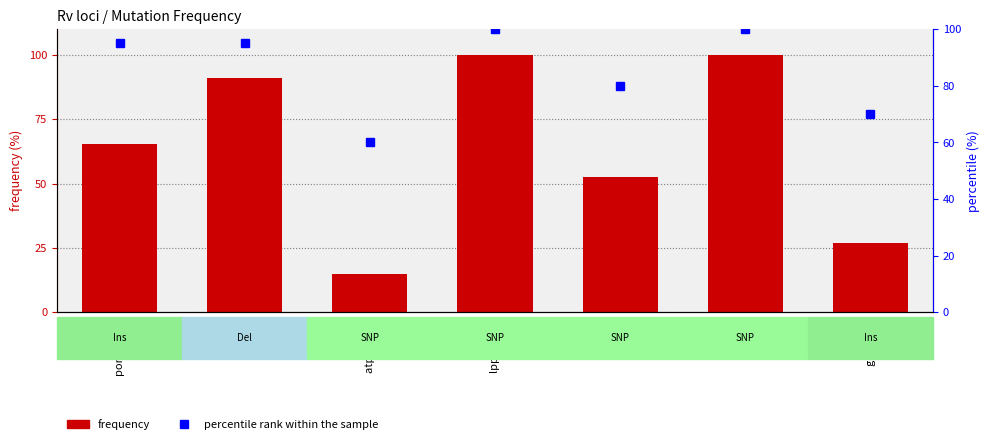

Which category has the highest value in the frequency series?

lppB (SNP)